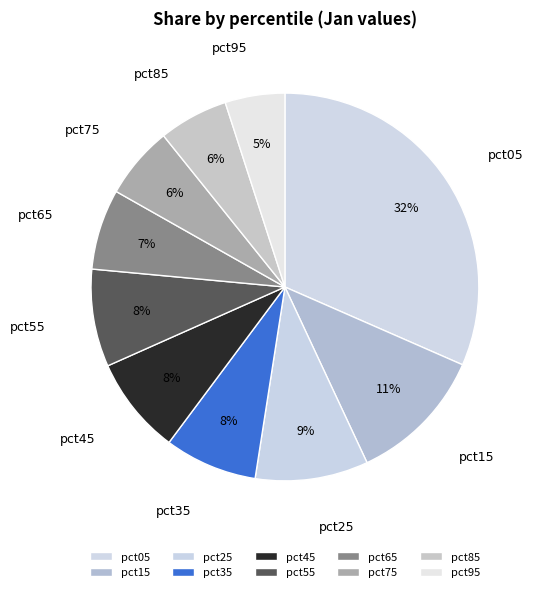

Which slice is the smallest?

pct95